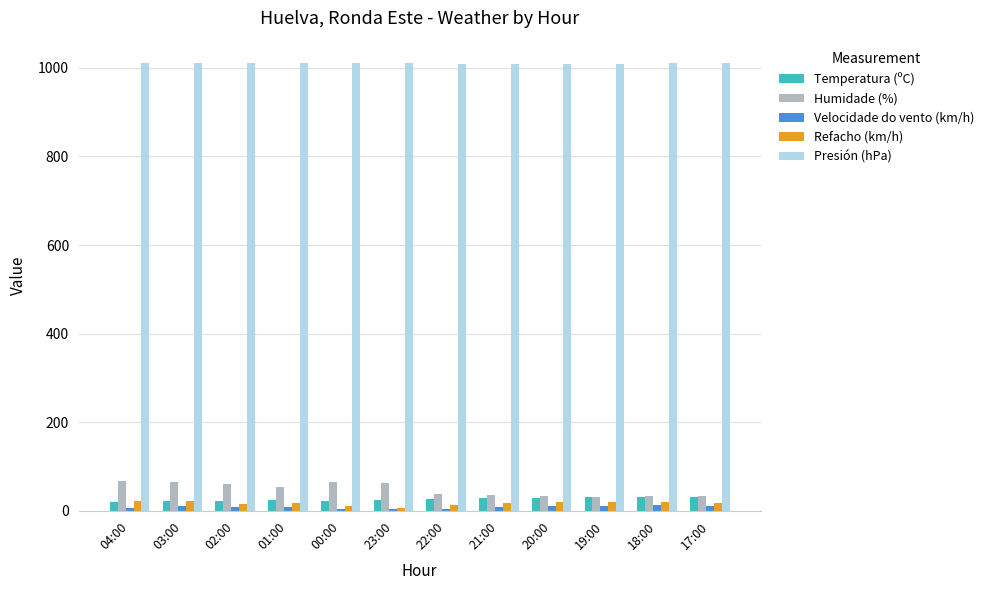

Is it true that Presión (hPa) equals 1009.9 at 22:00?

True